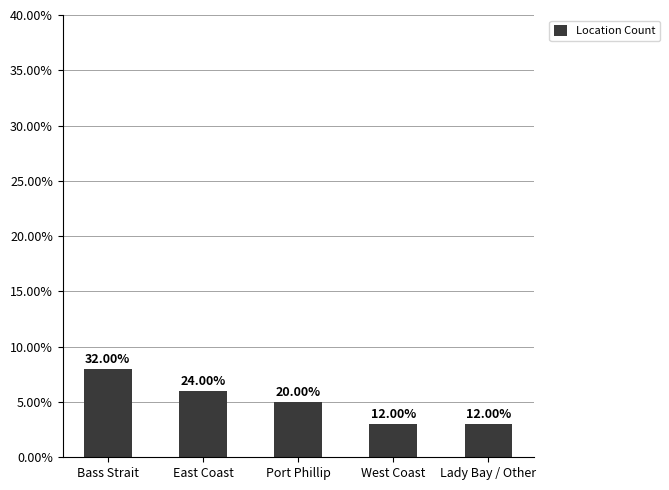

What is the average value?

5